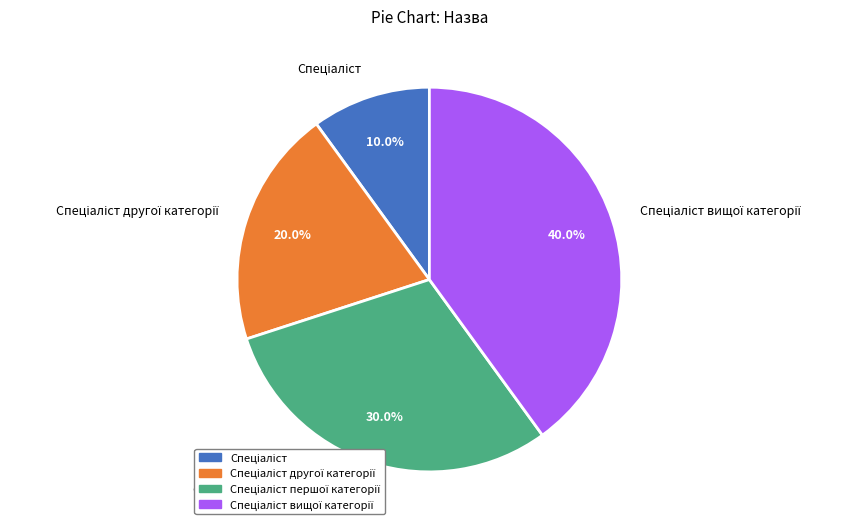

Is there a majority slice in this chart?

No